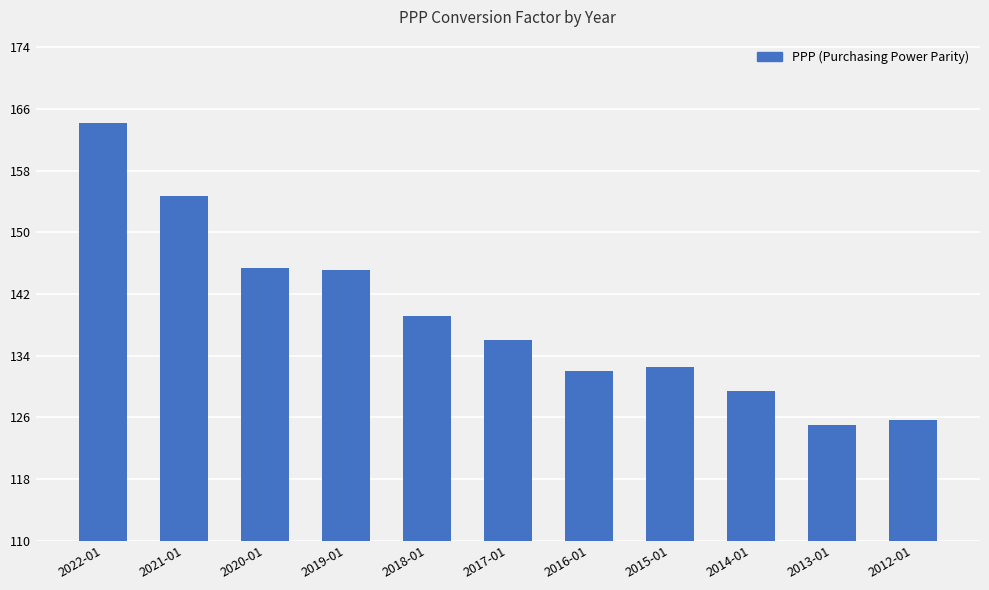

What is the average value?

139.0